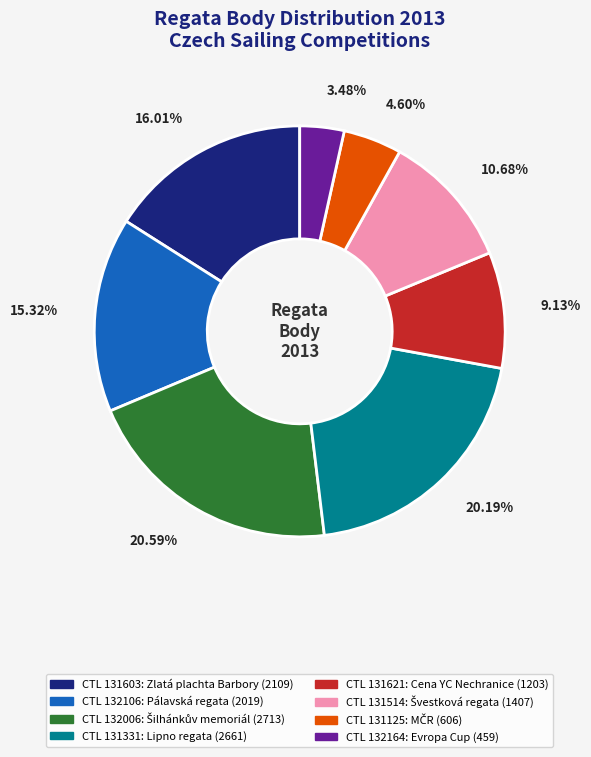

Does any single category account for the majority?

No